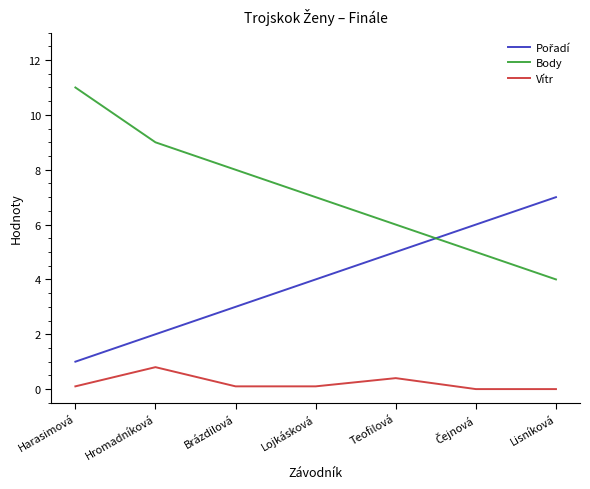

Which label corresponds to the largest value in the chart?

Harasimová